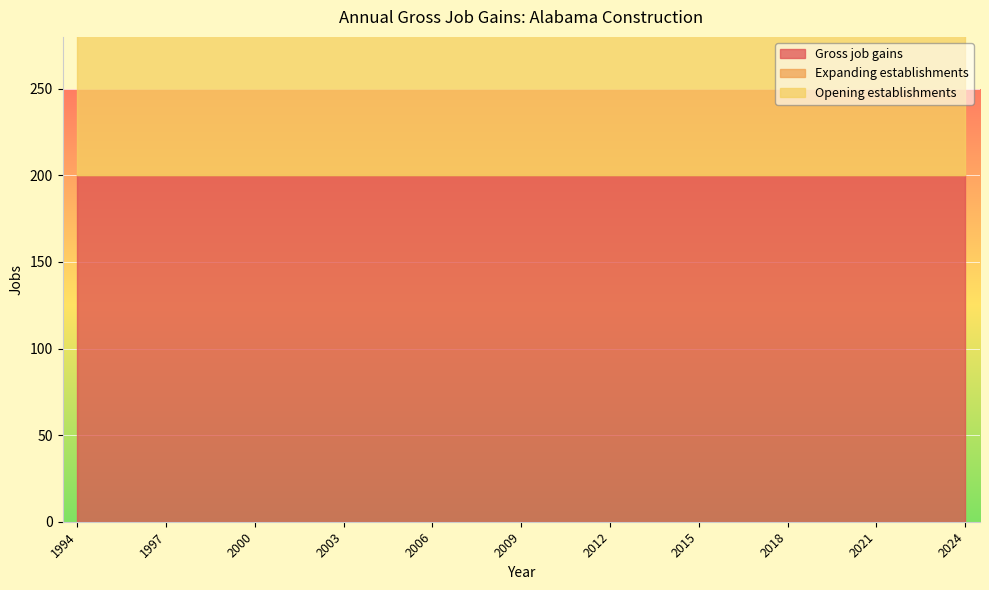

At how many categories does at least one series exceed 43?

31